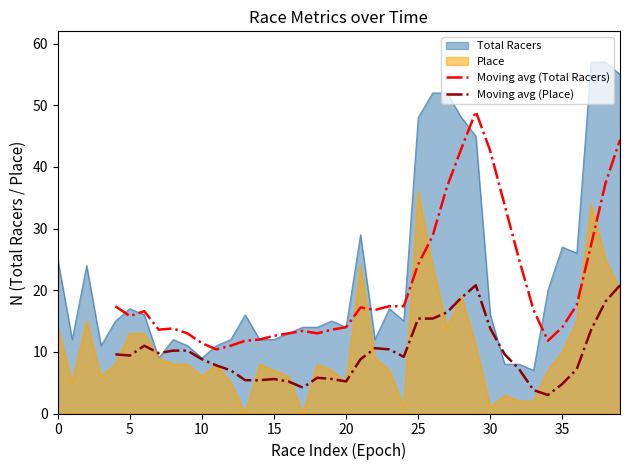

How many data points does each series have?

40